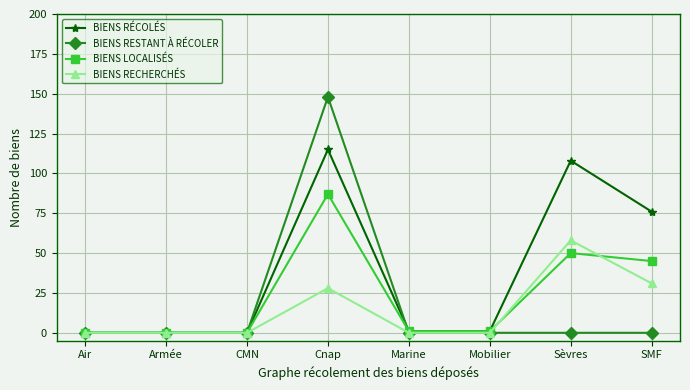

At which category does the chart reach its peak across all series?

Cnap